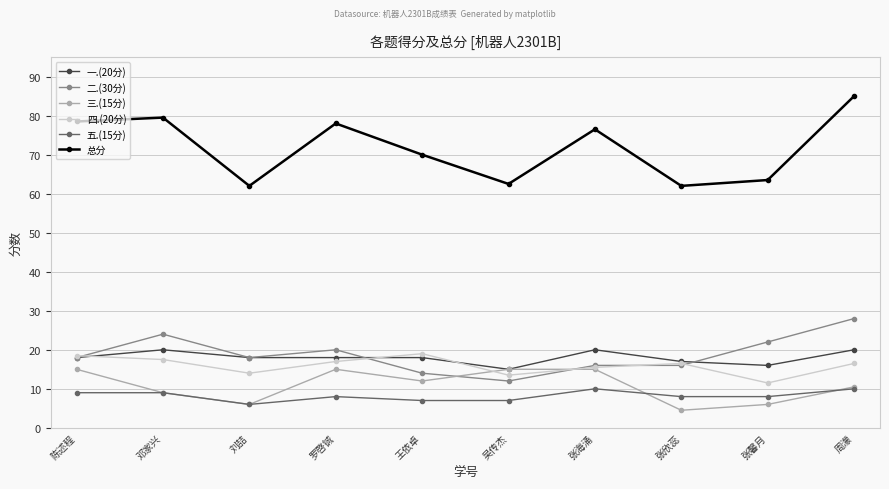

How many interior local peaks does the 四.(20分) series have?

2